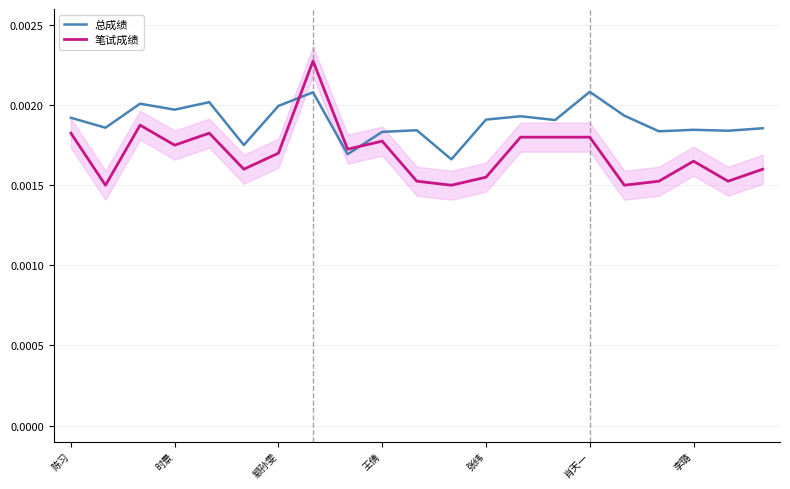

How many intersections are there between 笔试成绩 and 总成绩?

2